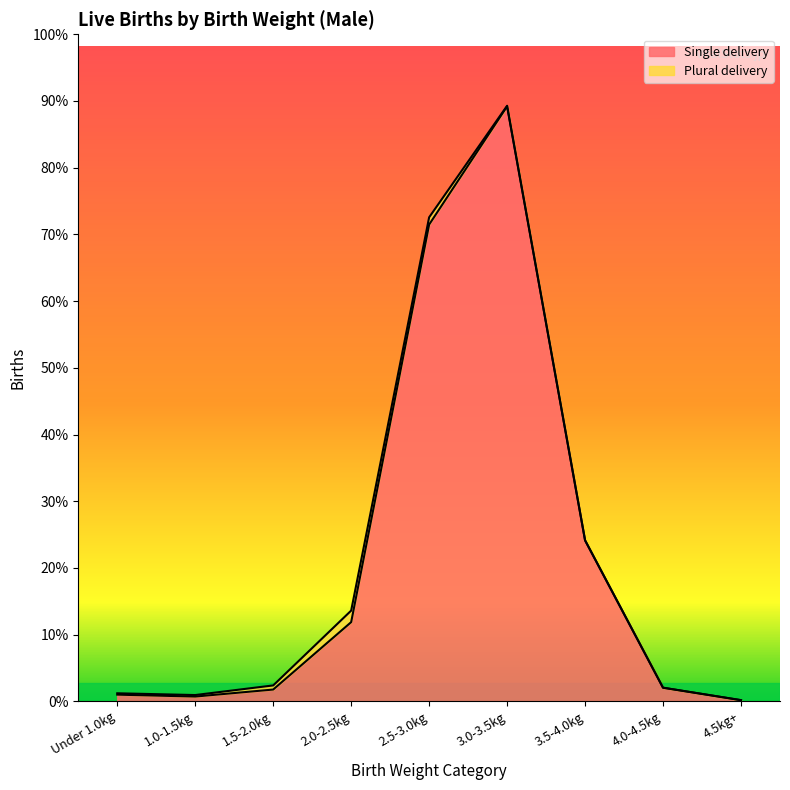

Does the chart display data point markers on the line(s)?

No